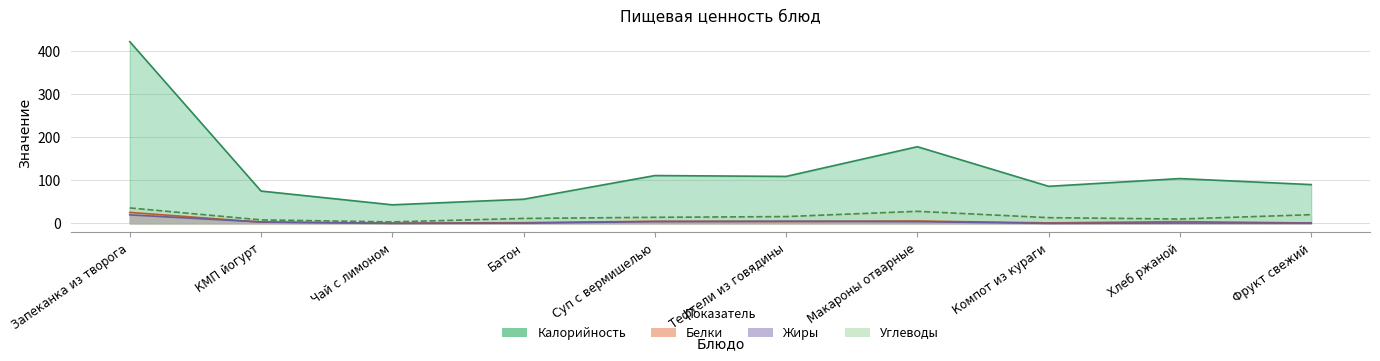

Reading left to right, transcribe all the data shown in this chart.

Калорийность: 422.0	75.0	43.0	56.0	111.0	109.0	178.0	86.0	104.0	90.0
Белки: 25.4	2.8	0.3	1.6	4.8	4.3	5.4	1.0	4.0	0.8
Жиры: 19.7	3.2	0.1	0.4	4.0	4.9	4.0	0.0	0.7	0.6
Углеводы: 35.8	8.0	3.3	11.4	14.0	15.7	27.9	13.2	10.0	20.1